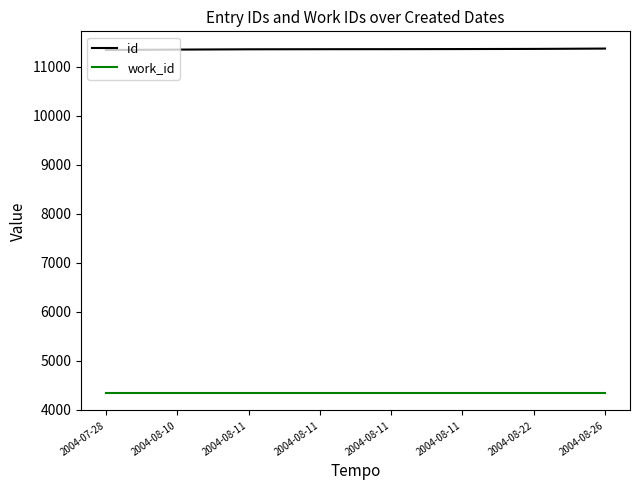

Between 2004-07-28 and 2004-08-11, which is larger?

2004-08-11